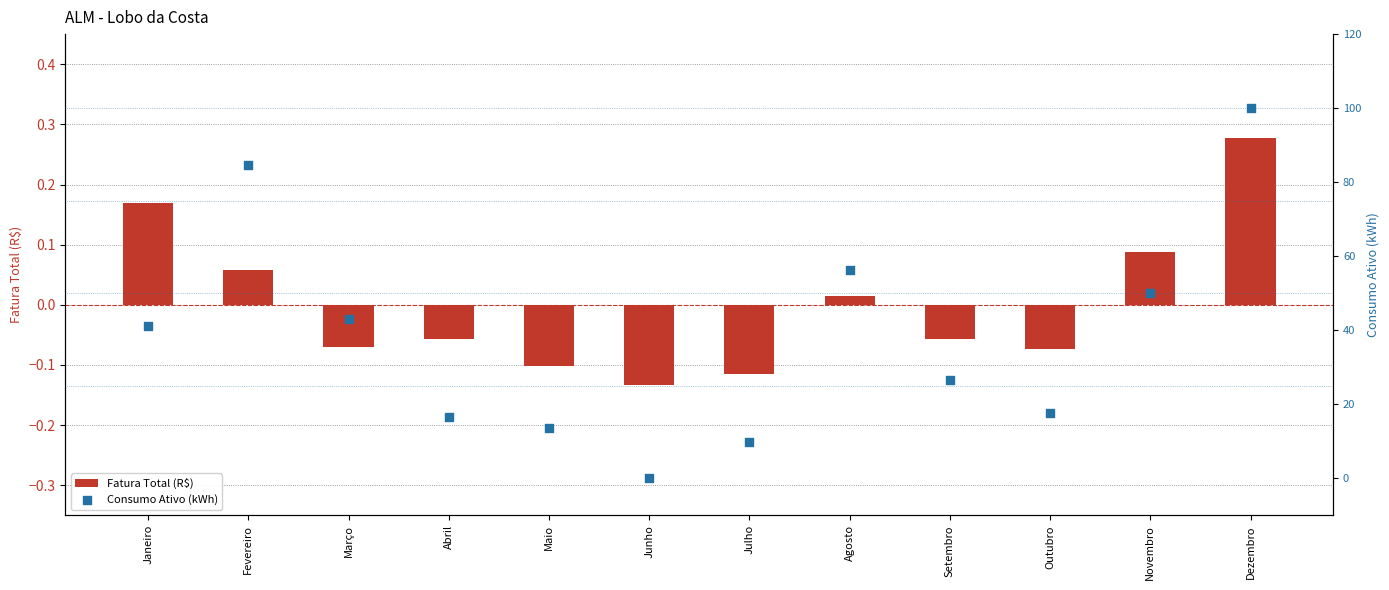

What are all the series names shown in the legend?

Fatura Total (R$), Consumo Ativo (kWh)